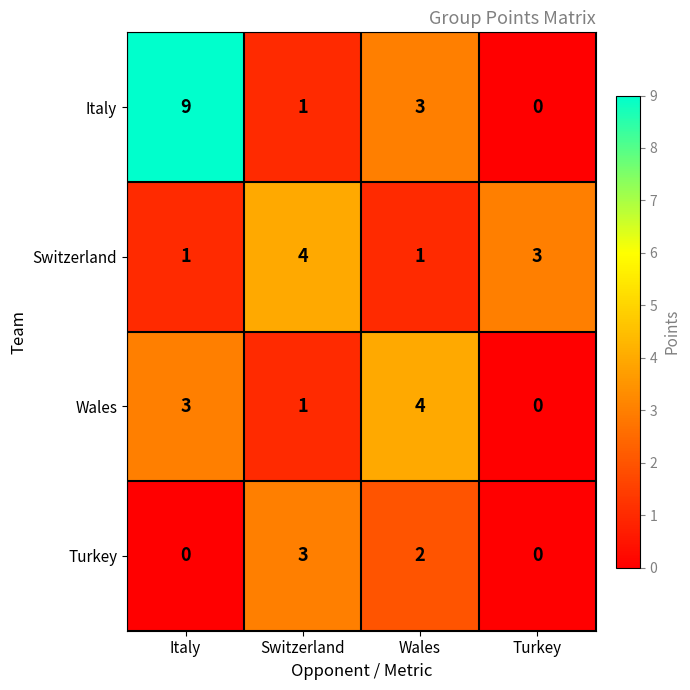

Which series has the largest total across all categories?

Italy